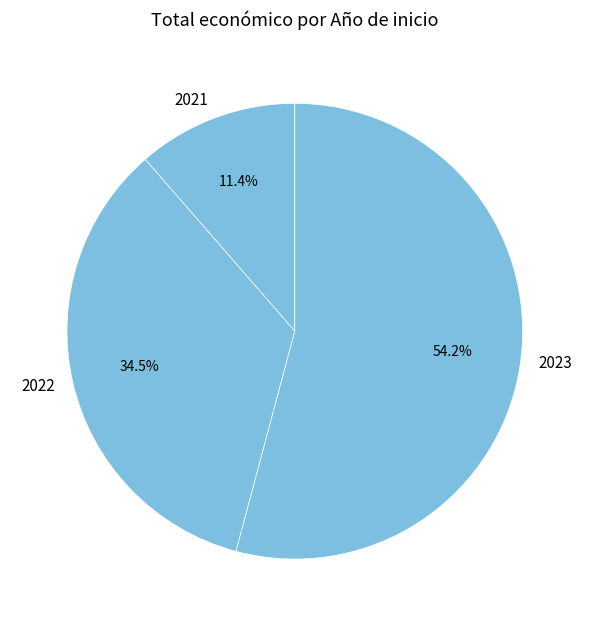

Which category has the biggest portion of the pie?

2023